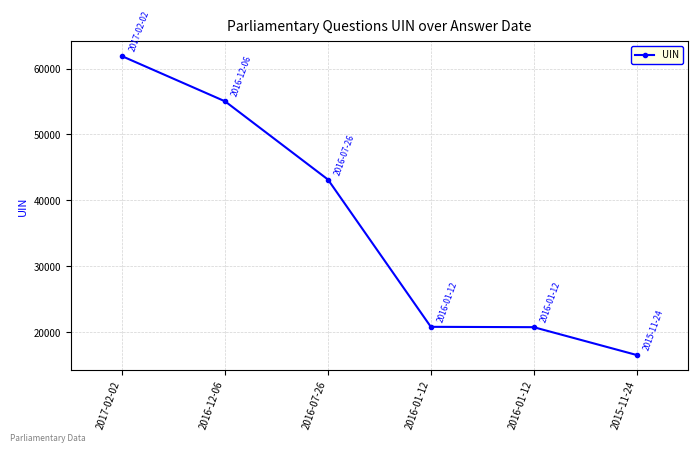

List the labels in order of value, largest first.

2017-02-02, 2016-12-06, 2016-07-26, 2016-01-12, 2016-01-12, 2015-11-24